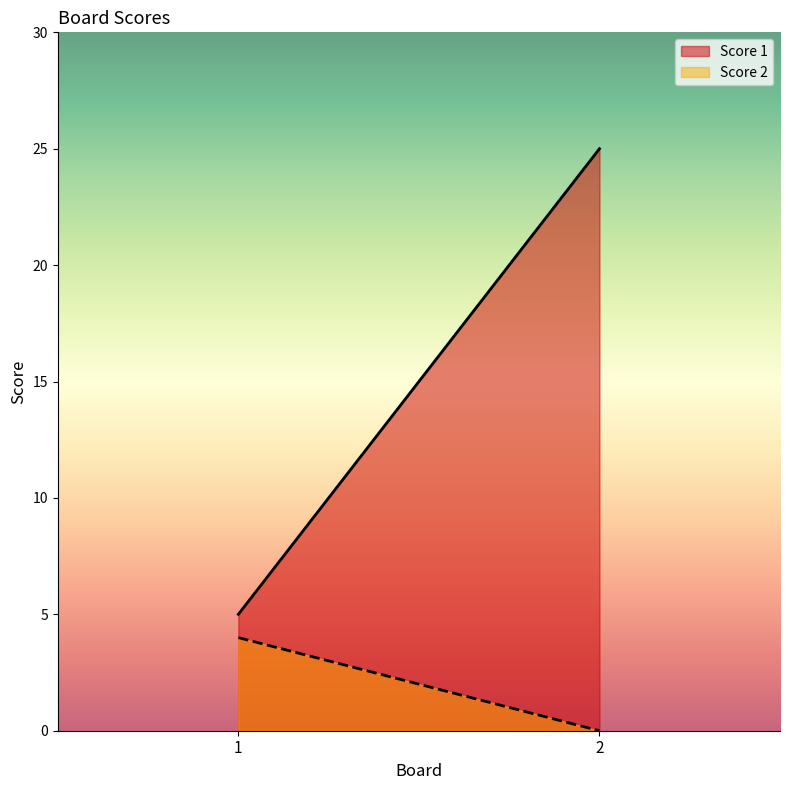

At which label is Score 2 closest to 2?

1